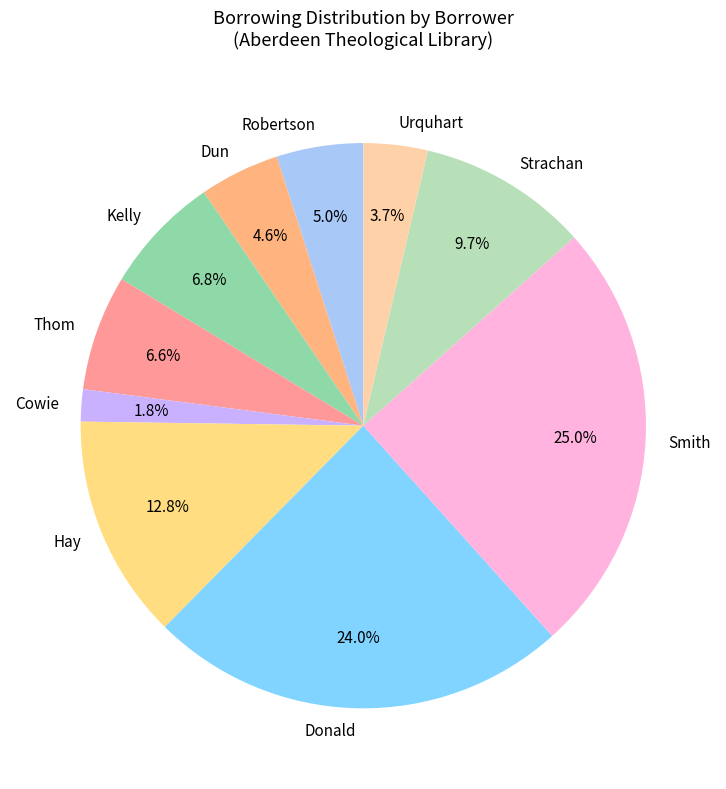

Is Smith the majority of the pie?

No